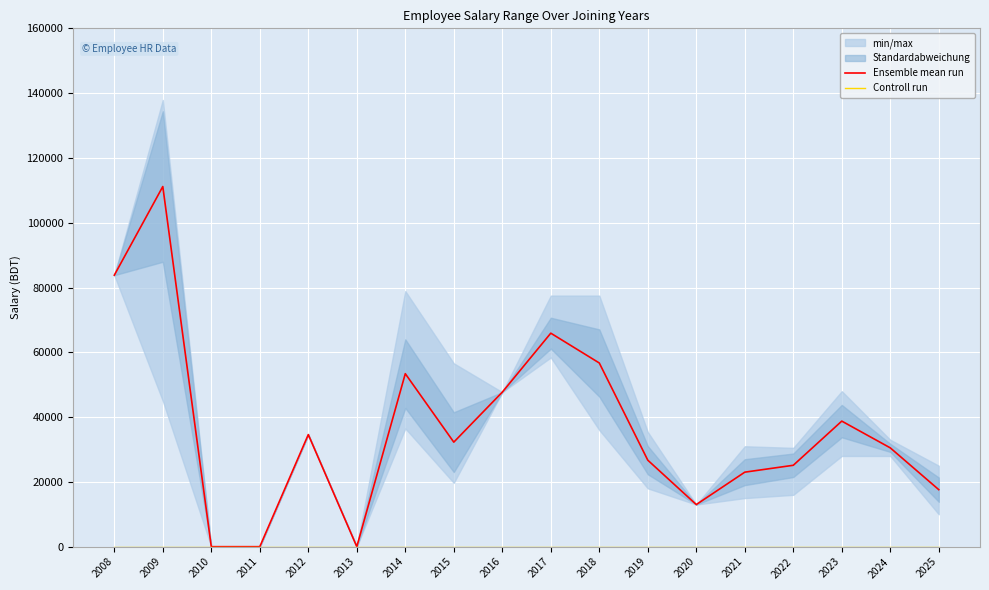

Which series has the largest range (max minus min)?

Ensemble mean run